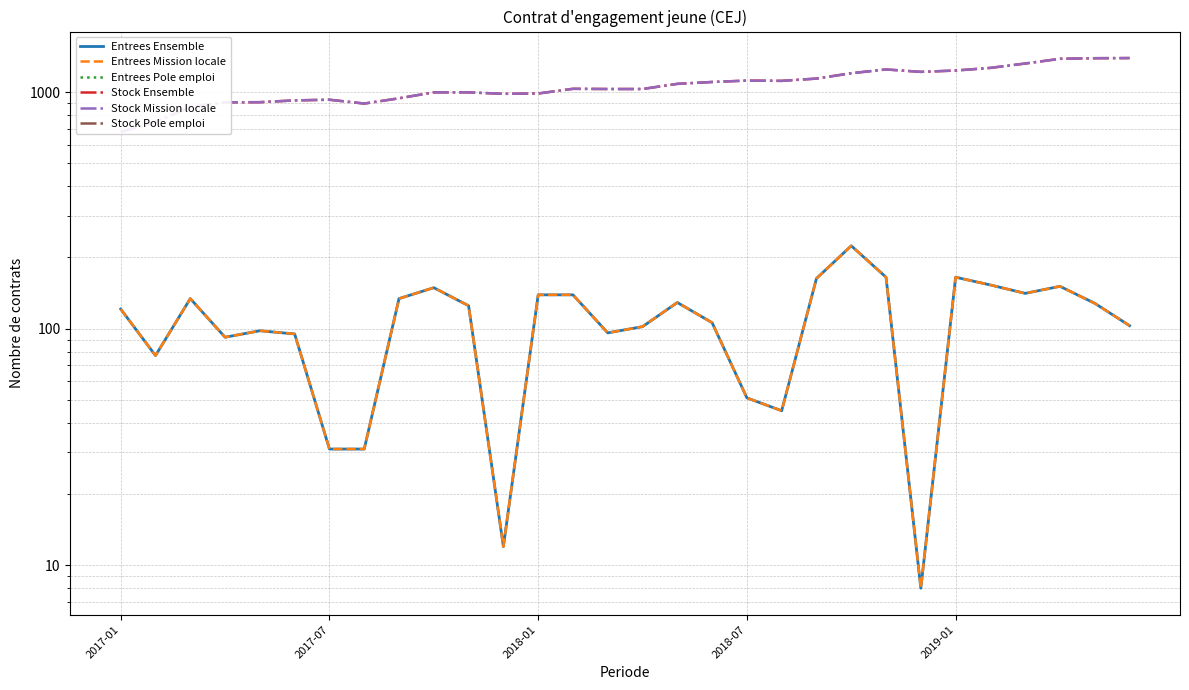

Rank the series by their maximum value, from highest to lowest.

Stock Ensemble, Stock Mission locale, Entrees Ensemble, Entrees Mission locale, Entrees Pole emploi, Stock Pole emploi